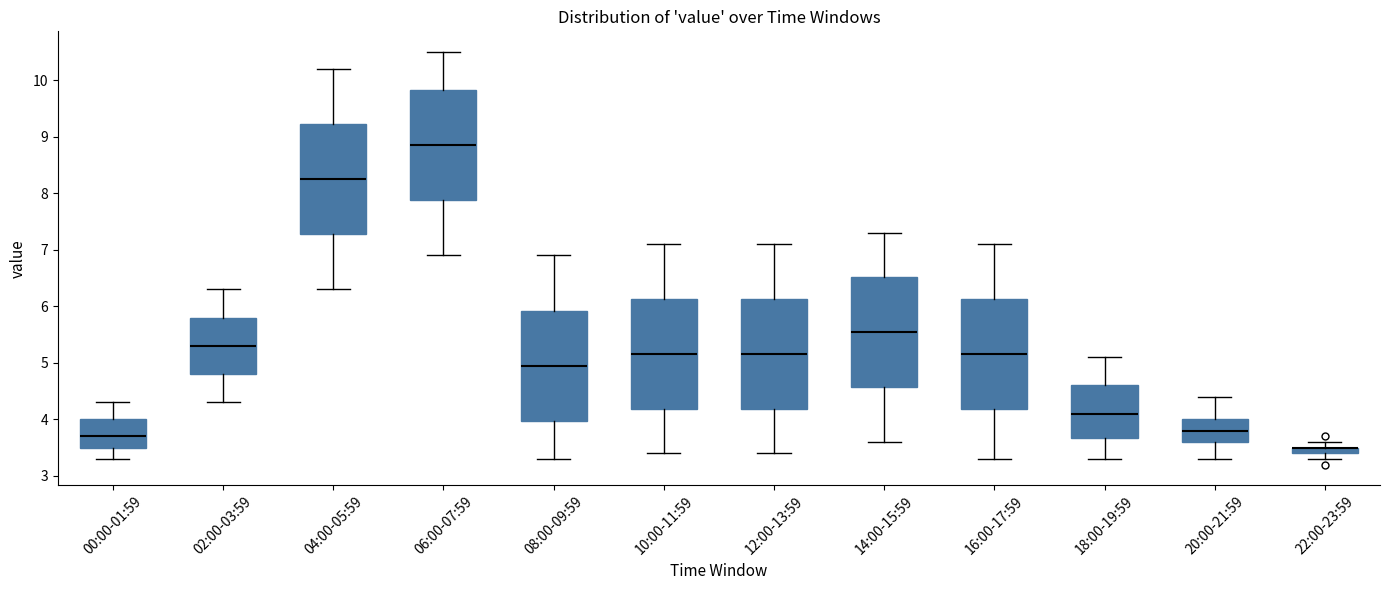

Where is the upper edge of the box for 16:00-17:59 on the y-axis? The values are not printed on the chart, so give them approximately, as read against the axis.

6.1